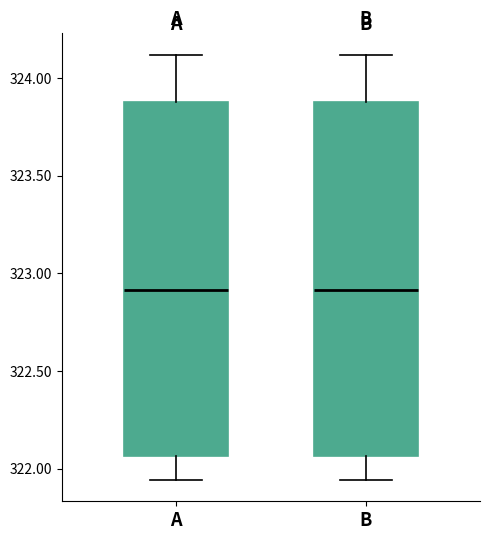

Reading left to right, transcribe this box plot: for each box, give where its median line is, the range the box spans, and where its two whiskers end, as read against the y-axis. The values are not printed on the chart, so give them approximately, as read against the axis.

A: median 322.90, box 322.05 to 323.90, whiskers 321.95 to 324.10
B: median 322.90, box 322.05 to 323.90, whiskers 321.95 to 324.10